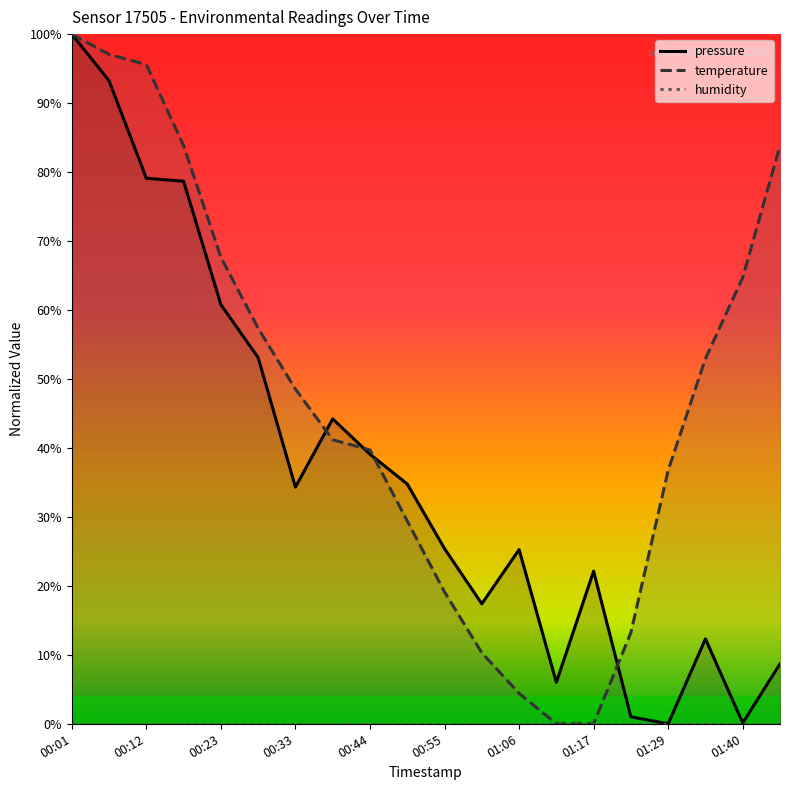

At which label is humidity closest to 0?

00:01